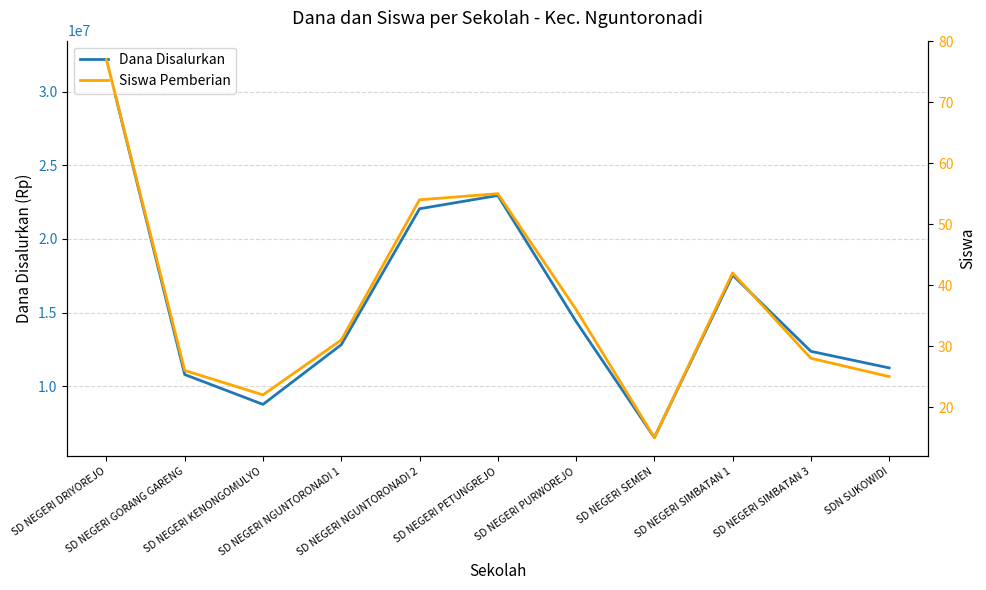

What is the value of the Siswa Pemberian point at the 6th from the left?

55